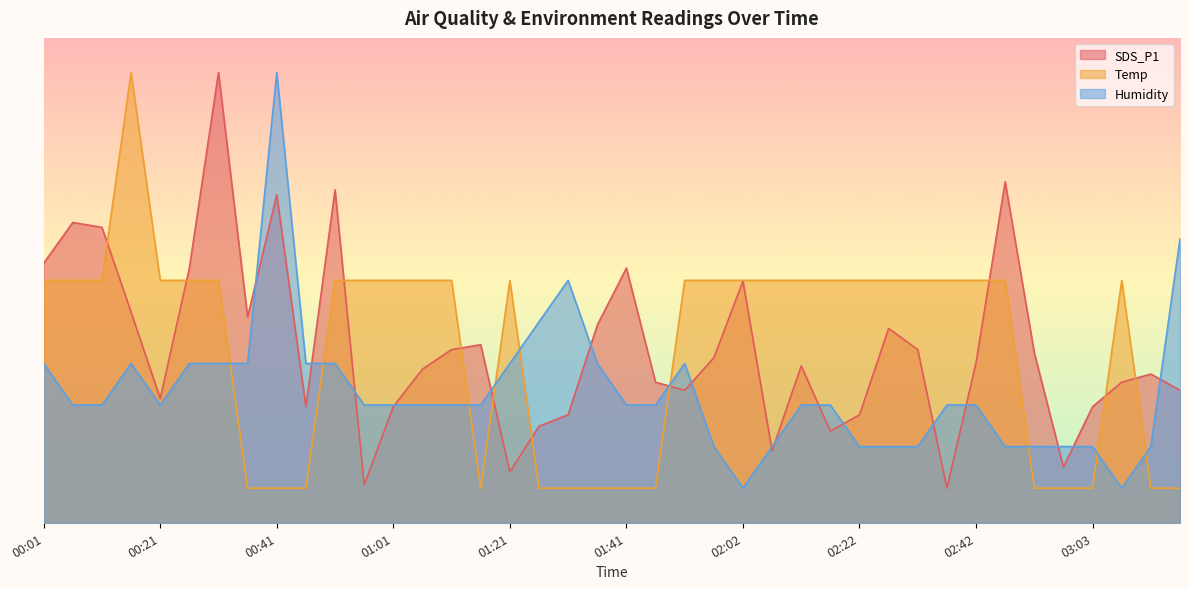

What is the spread (max minus min) of values at 00:11?

25.6